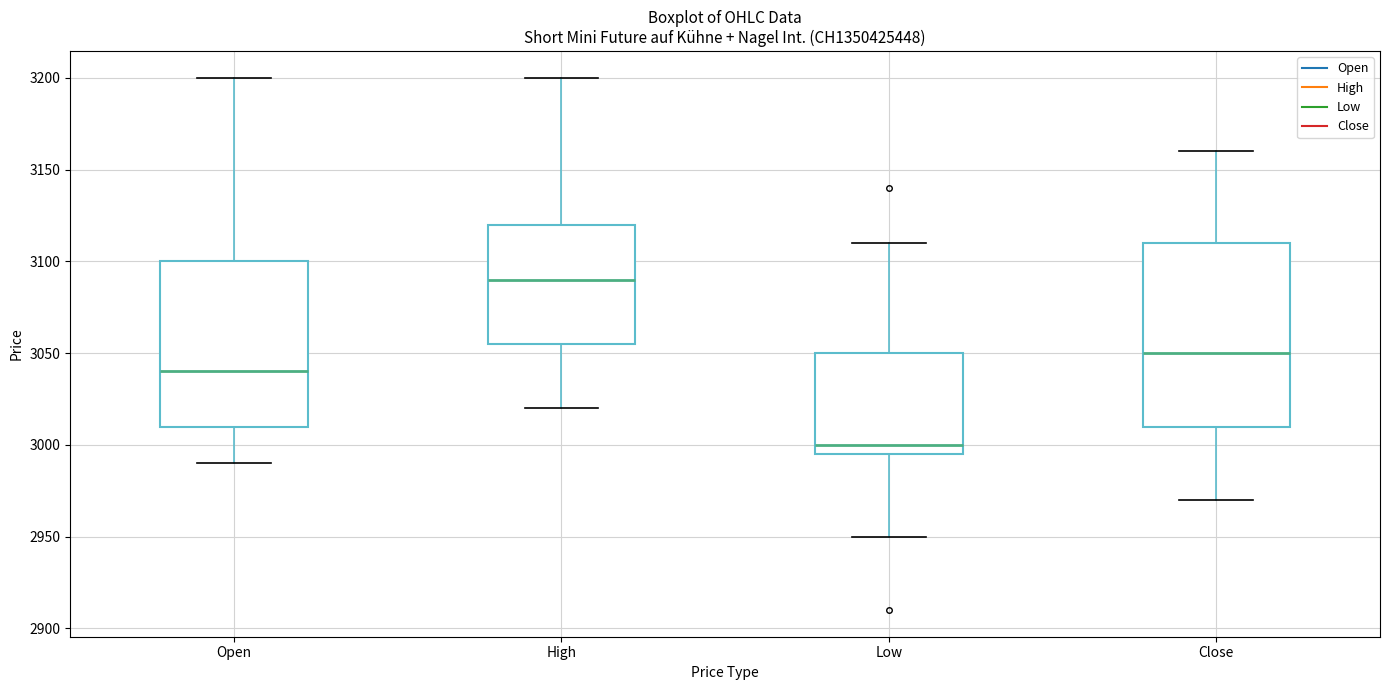

Where does the median line of the box for Open sit on the y-axis? The values are not printed on the chart, so give them approximately, as read against the axis.

3040